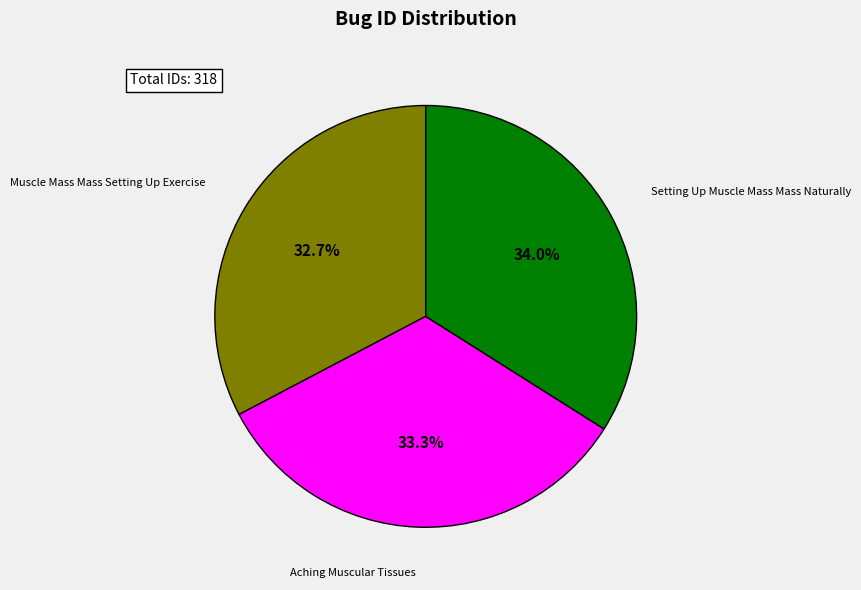

Is there any slice that represents more than half of the pie?

No